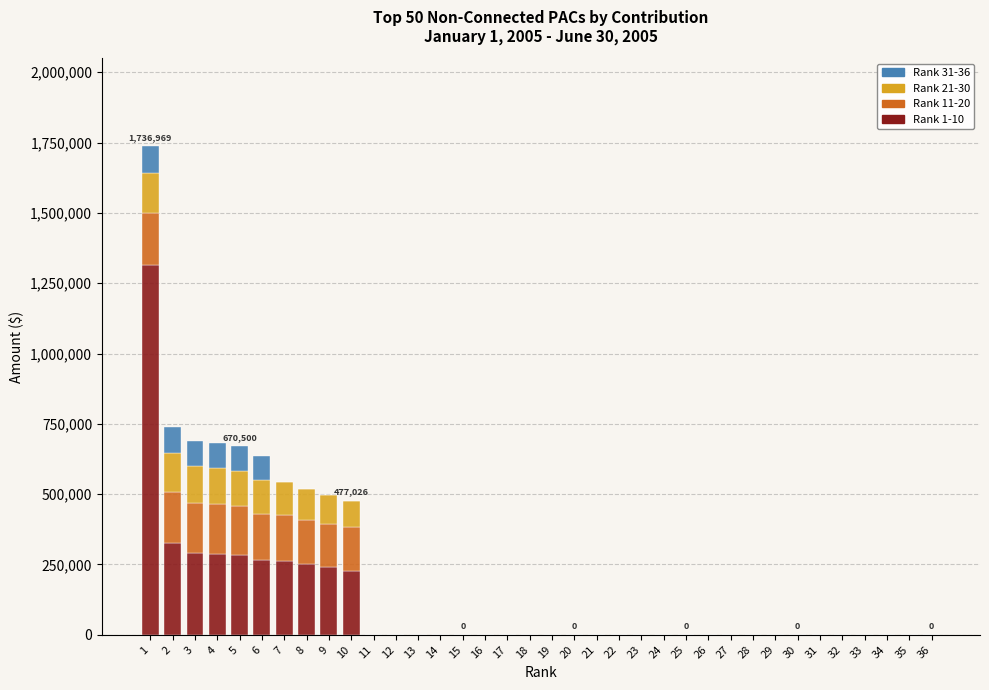

What is the maximum value for Rank 1-10?

1315469.8